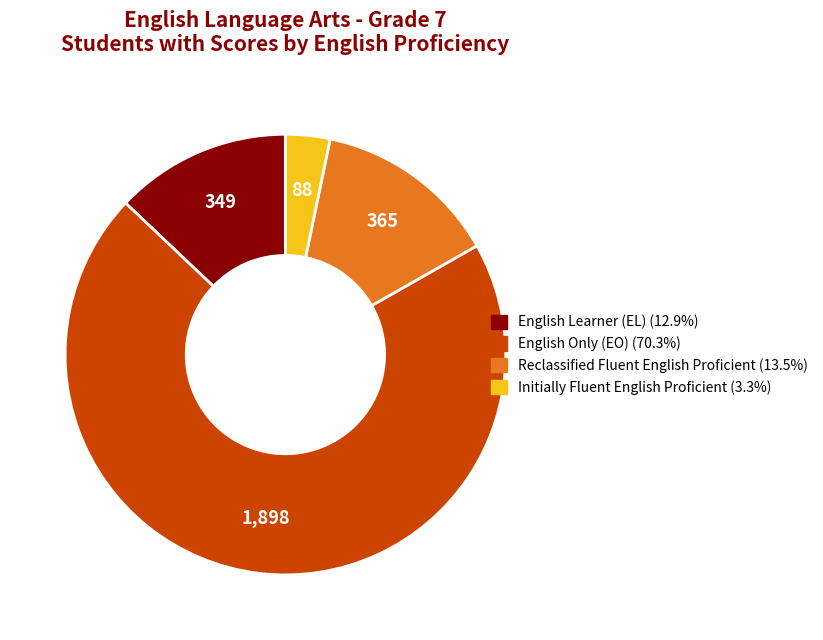

Which has a higher value, Initially Fluent English Proficient or English Learner (EL)?

English Learner (EL)